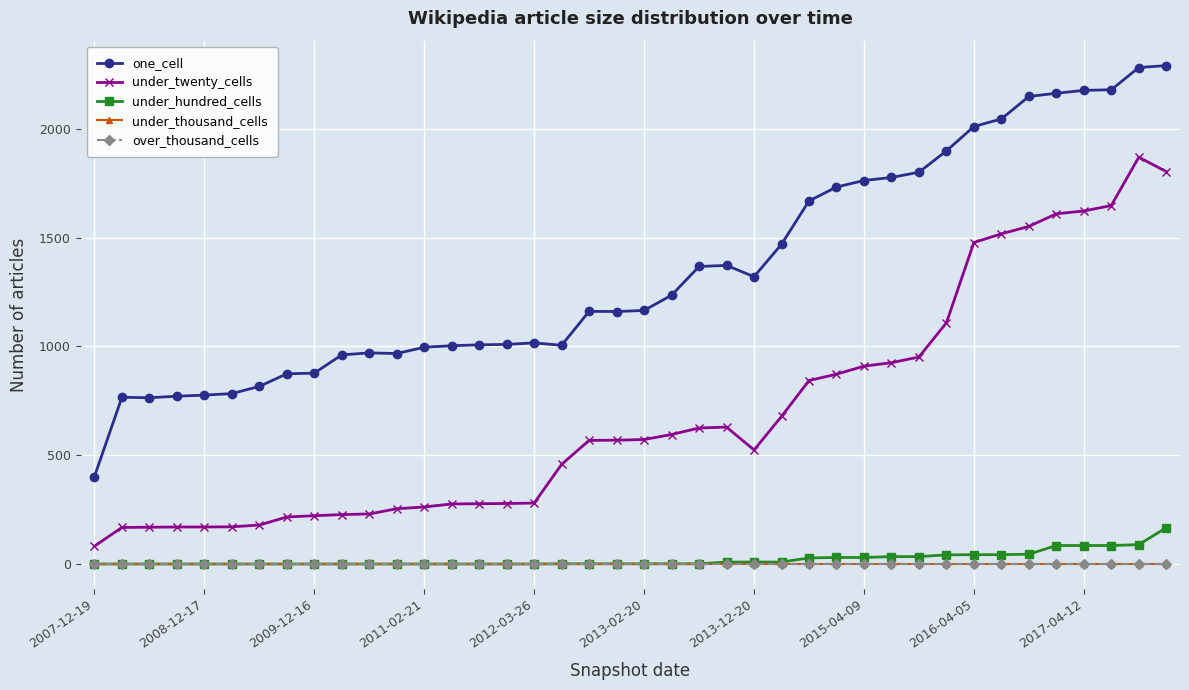

True or false: over_thousand_cells has more than 0 points higher than both neighbors.

False